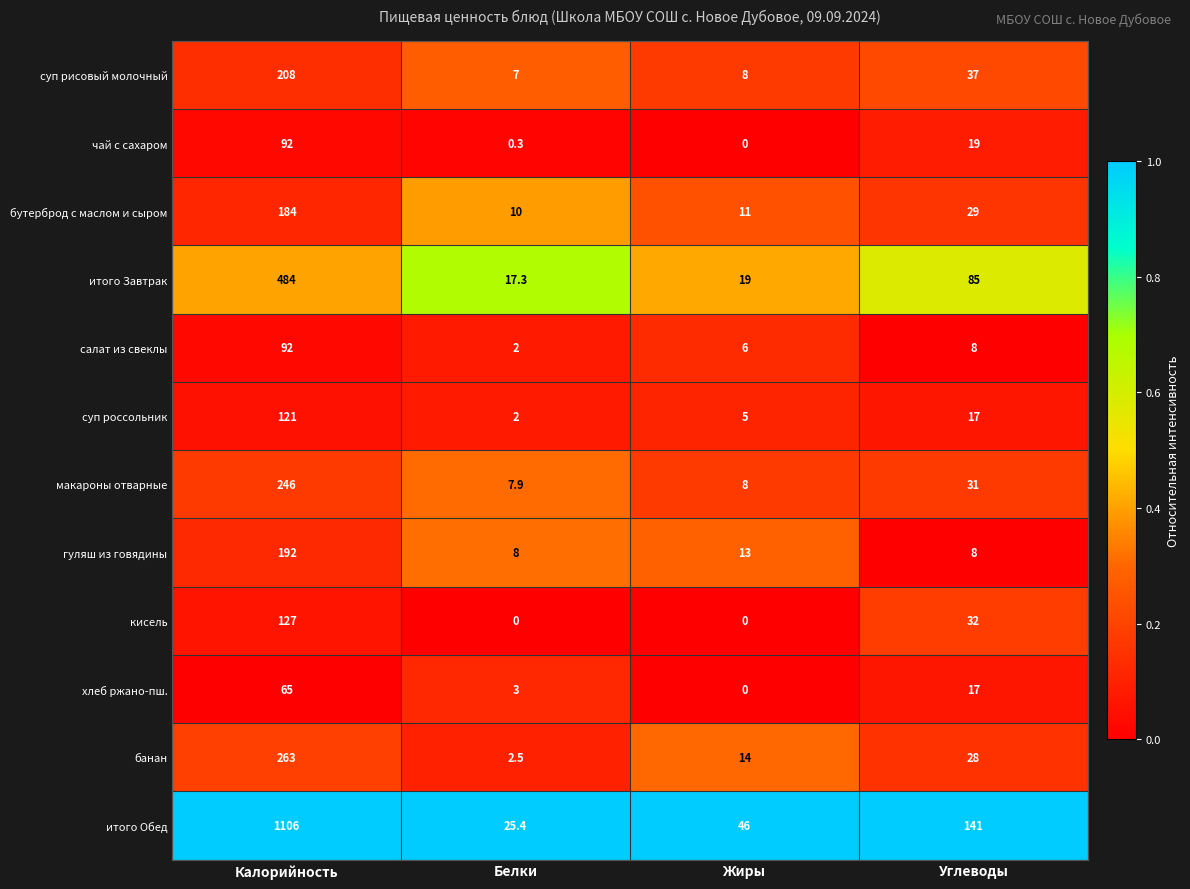

Which label corresponds to the largest value in the chart?

Калорийность